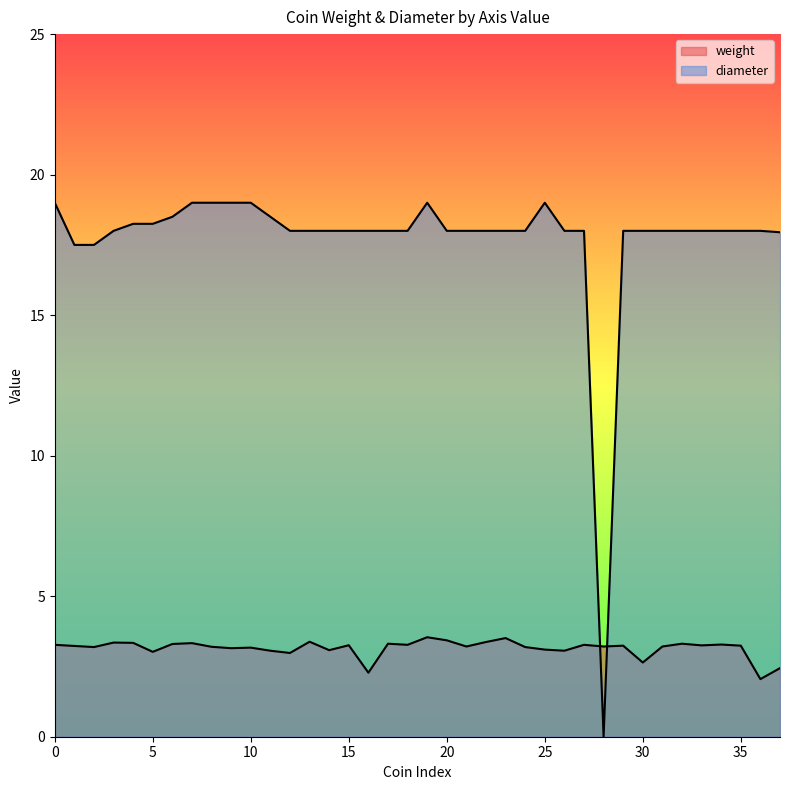

What is the difference between the maximum and minimum values in the weight series?

1.5